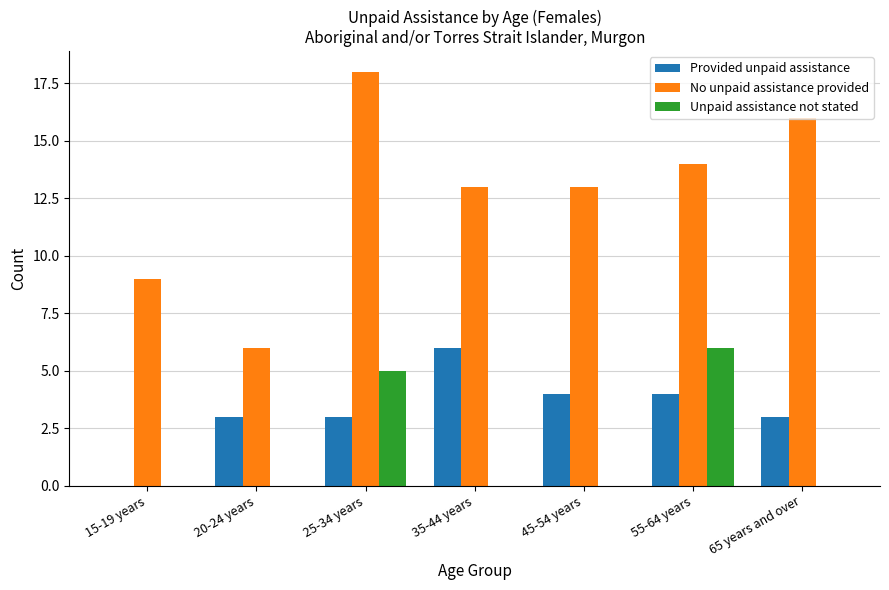

Does the chart contain stacked bars?

No